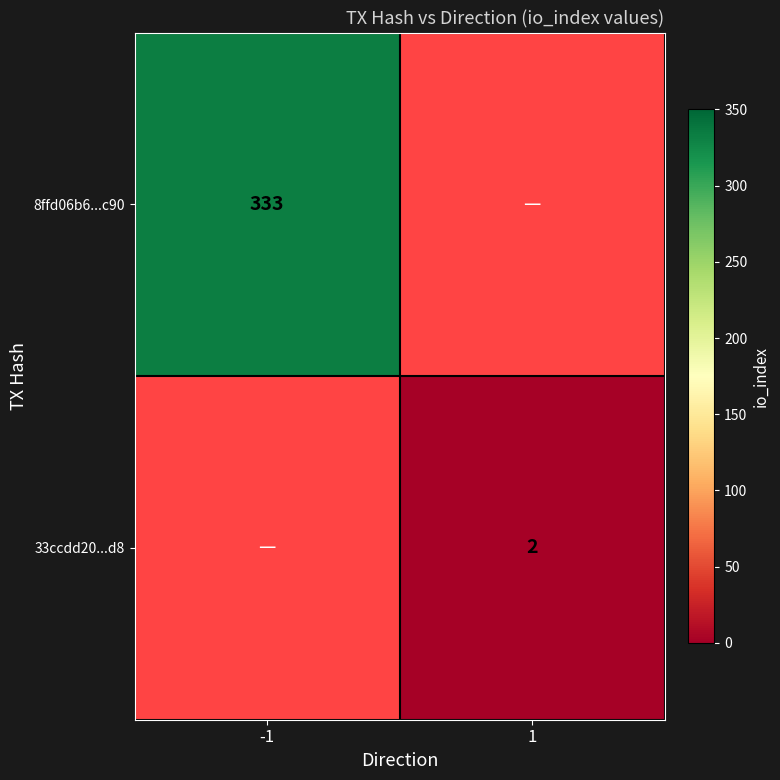

The value of 33ccdd20...d8 at 1 is 1. True or false?

False